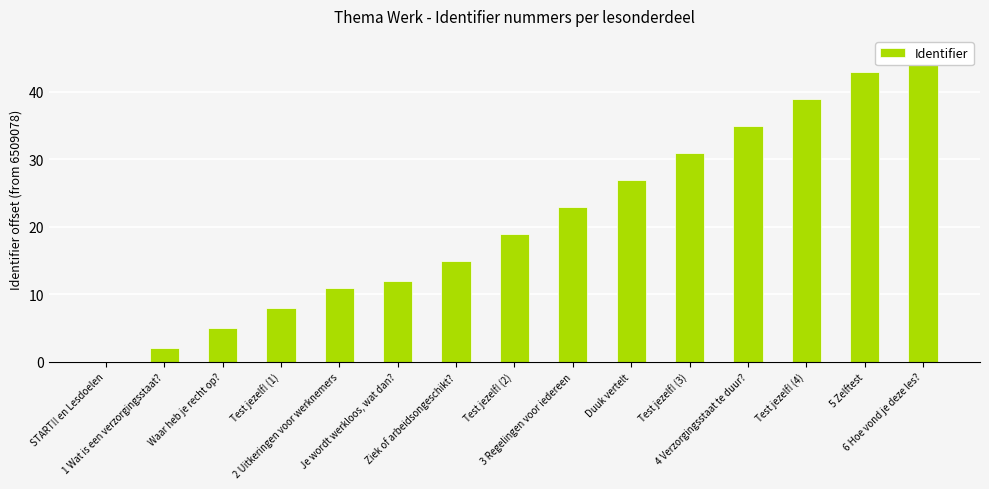

Does the chart contain any negative values?

No